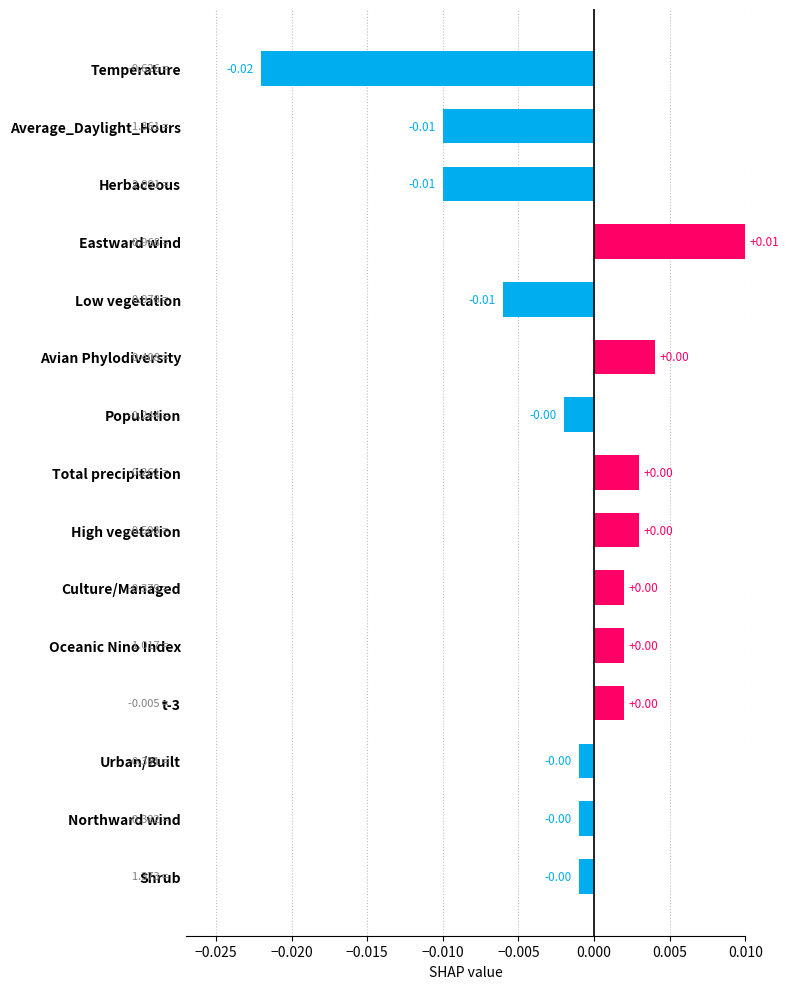

Which category has the highest value across all series?

Eastward wind